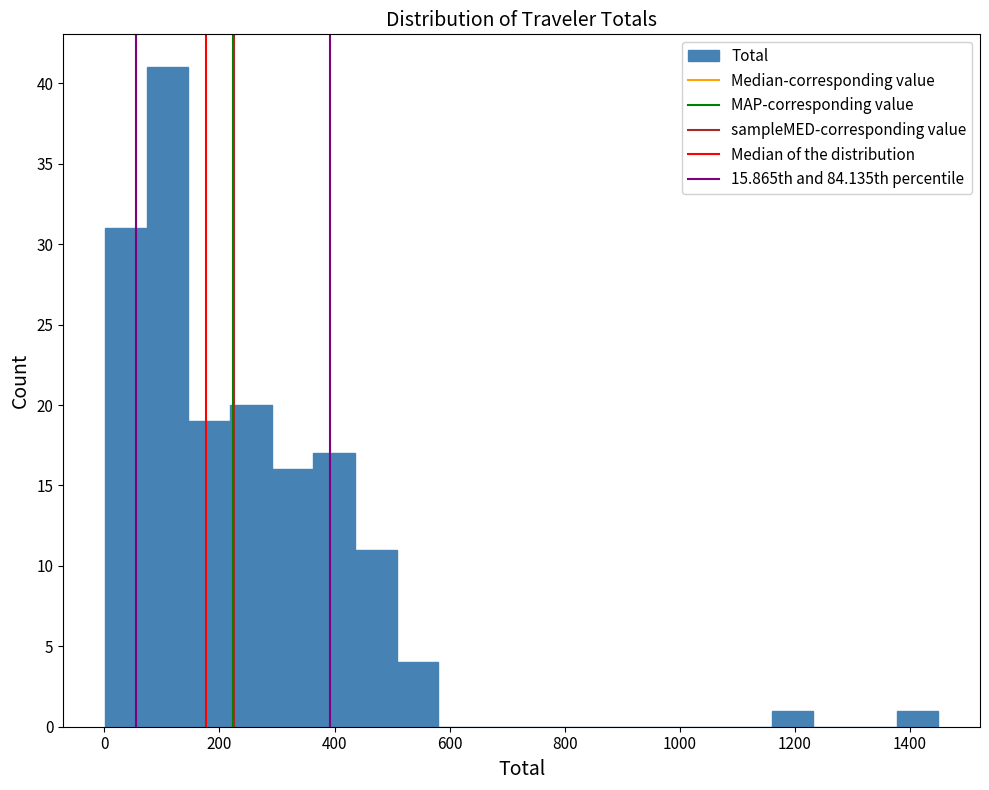

Read against the x-axis, roughly where is the centre of the tallest bar?

100